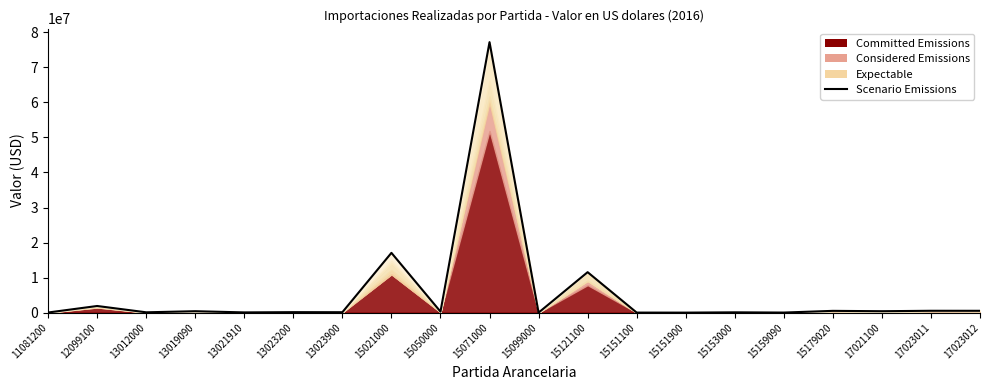

The chart shows a value of 18200 at 15159090. True or false?

True